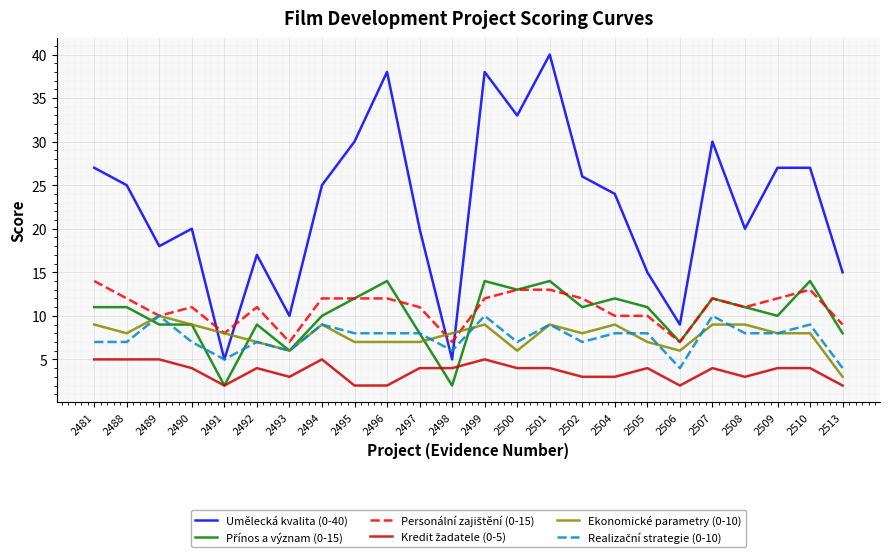

Count the number of data series in this chart.

6